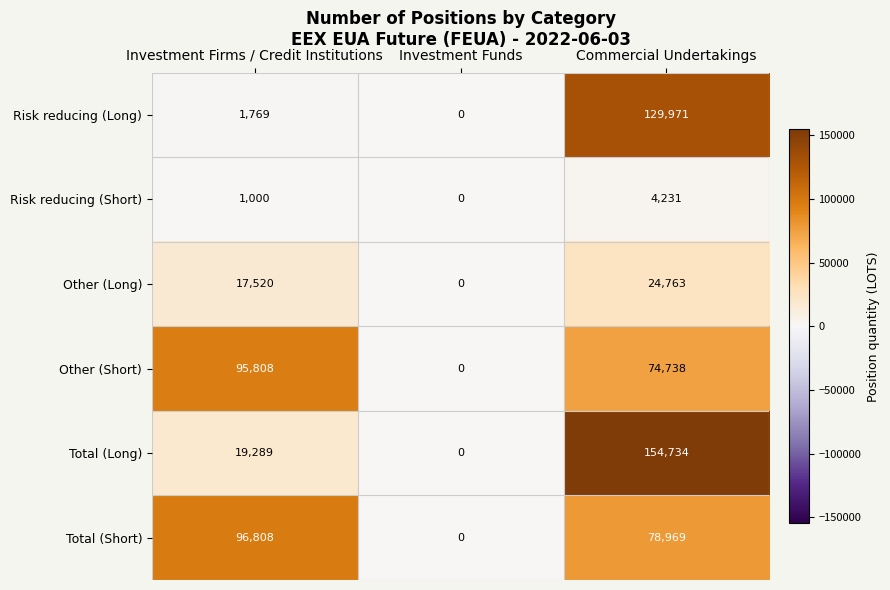

Reading left to right, extract all data points from this chart.

Risk reducing (Long): Investment Firms / Credit Institutions=1769	Investment Funds=0	Commercial Undertakings=129971
Risk reducing (Short): Investment Firms / Credit Institutions=1000	Investment Funds=0	Commercial Undertakings=4231
Other (Long): Investment Firms / Credit Institutions=17520	Investment Funds=0	Commercial Undertakings=24763
Other (Short): Investment Firms / Credit Institutions=95808	Investment Funds=0	Commercial Undertakings=74738
Total (Long): Investment Firms / Credit Institutions=19289	Investment Funds=0	Commercial Undertakings=154734
Total (Short): Investment Firms / Credit Institutions=96808	Investment Funds=0	Commercial Undertakings=78969